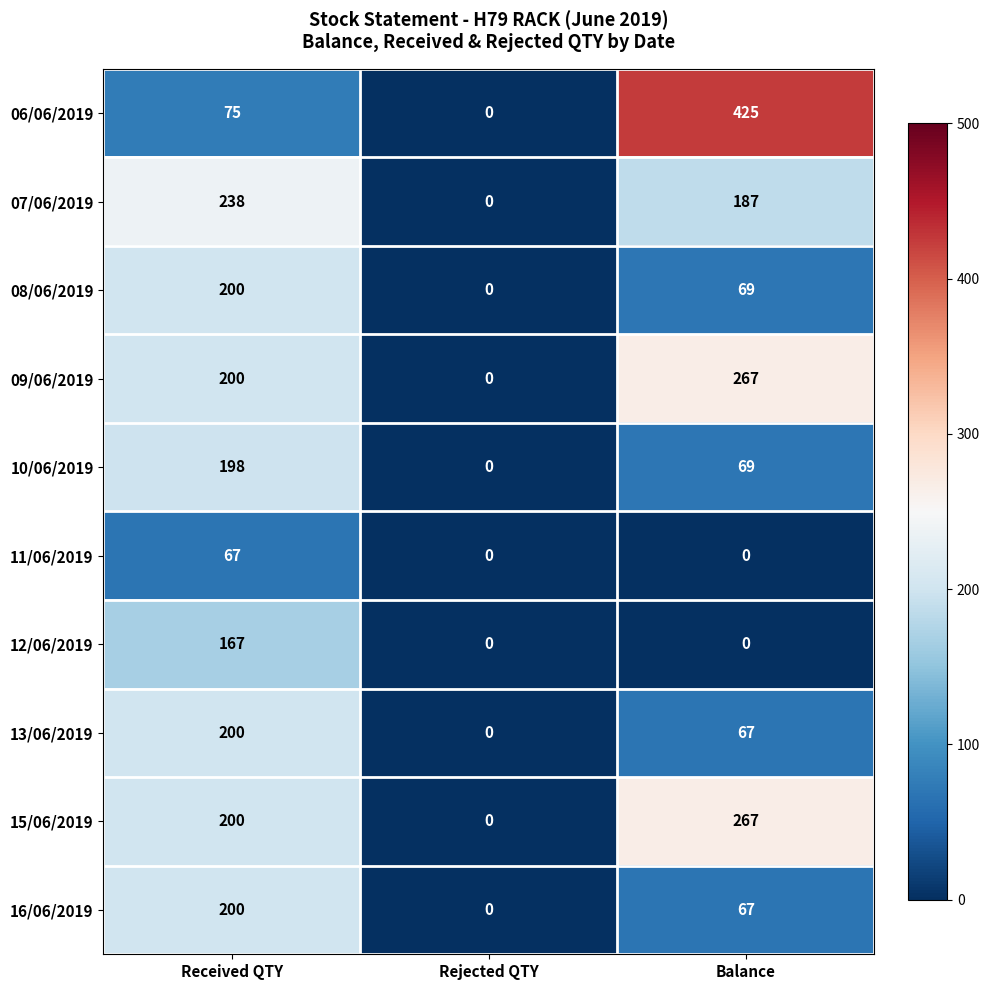

What is the highest value of the 08/06/2019 series?

200